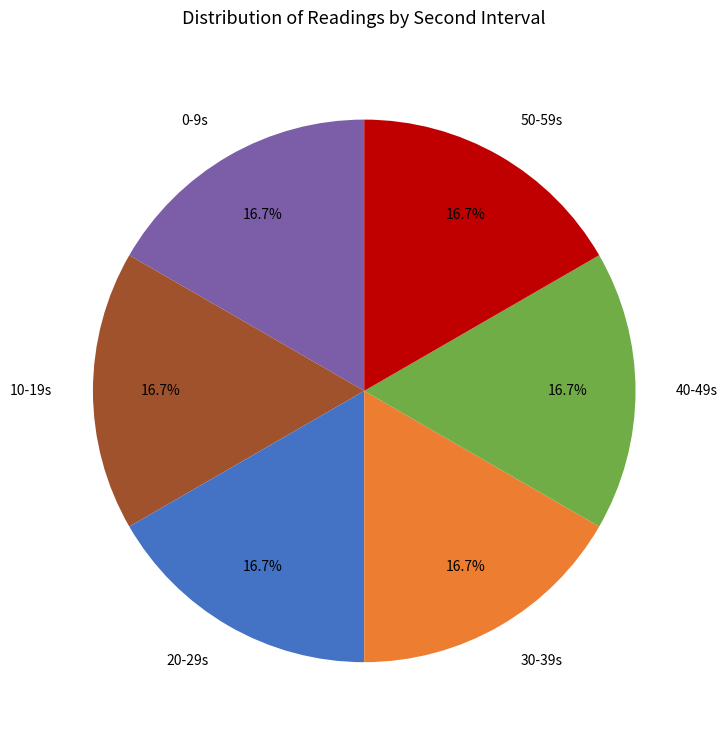

Does 20 account for over 50% of the chart?

No